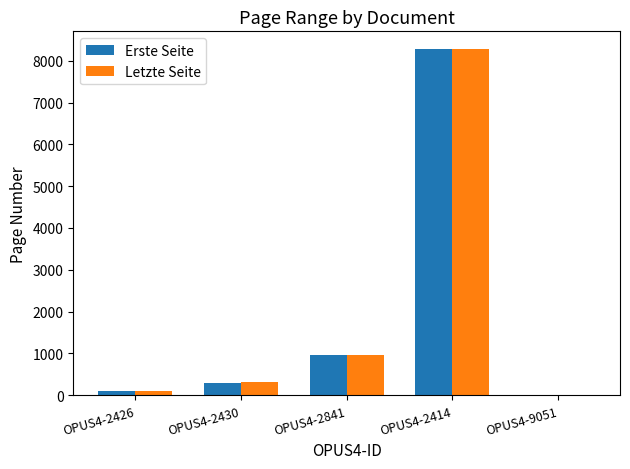

Are the bars grouped side by side (vs. stacked)?

Yes